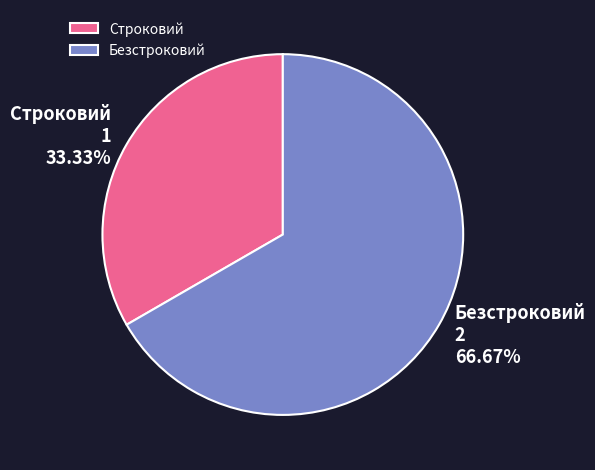

How much of the chart is everything except Строковий?

66.7%